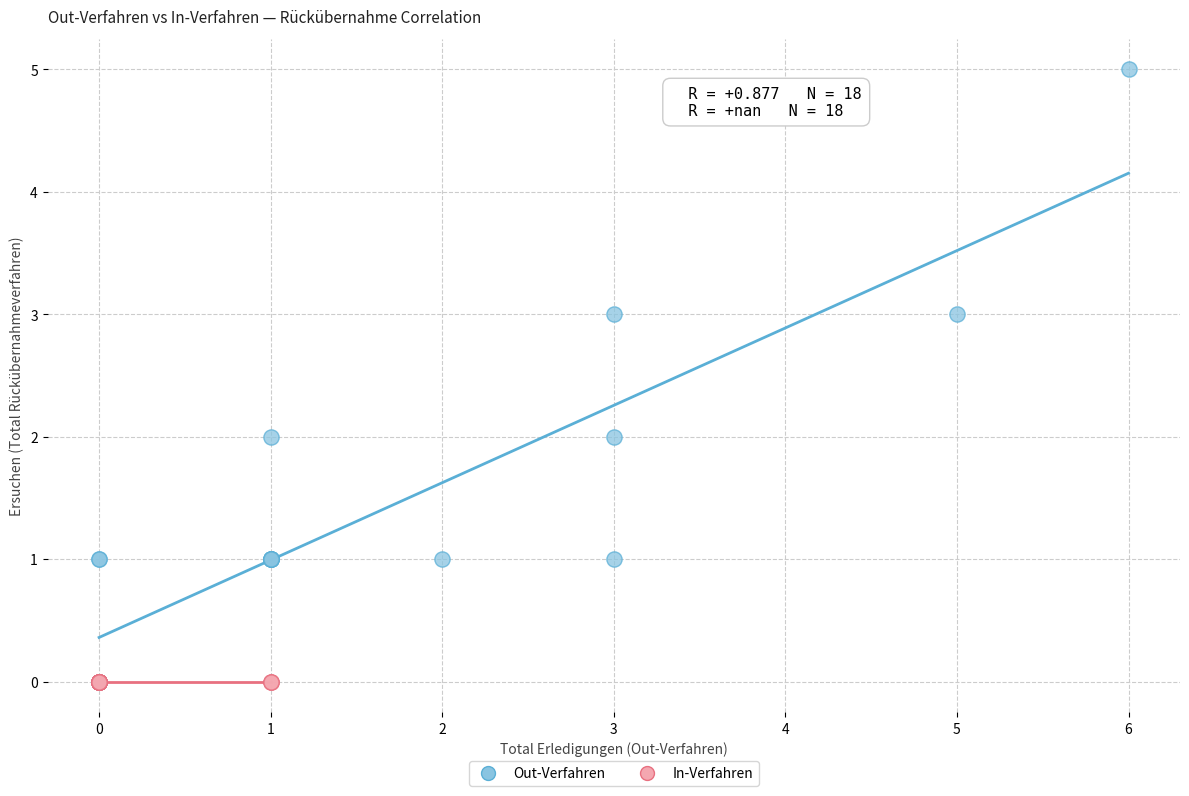

What are all the series names shown in the legend?

Out-Verfahren, In-Verfahren